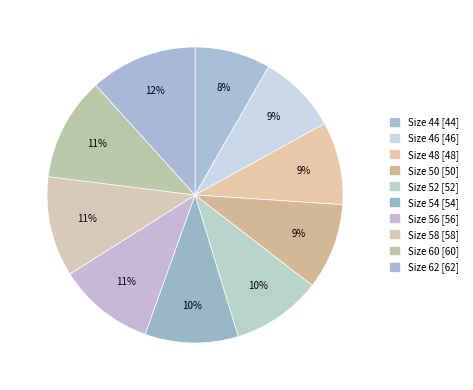

What is the smallest slice in the pie chart?

44